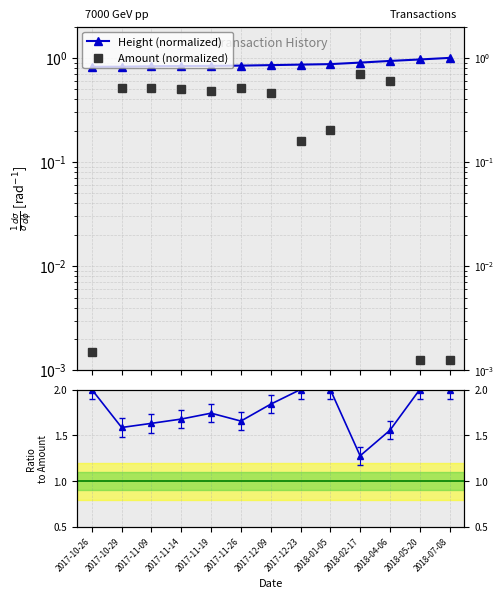

Reading left to right, transcribe all the data shown in this chart.

Height (normalized): 2017-10-26=0.8	2017-10-29=0.8	2017-11-09=0.8	2017-11-14=0.8	2017-11-19=0.8	2017-11-26=0.8	2017-12-09=0.9	2017-12-23=0.9	2018-01-05=0.9	2018-02-17=0.9	2018-04-06=0.9	2018-05-20=1.0	2018-07-08=1.0
Amount (normalized): 2017-10-26=0.0	2017-10-29=0.5	2017-11-09=0.5	2017-11-14=0.5	2017-11-19=0.5	2017-11-26=0.5	2017-12-09=0.5	2017-12-23=0.2	2018-01-05=0.2	2018-02-17=0.7	2018-04-06=0.6	2018-05-20=0.0	2018-07-08=0.0
Ratio Height/Amount: 2017-10-26=2.0	2017-10-29=1.6	2017-11-09=1.6	2017-11-14=1.7	2017-11-19=1.7	2017-11-26=1.7	2017-12-09=1.8	2017-12-23=2.0	2018-01-05=2.0	2018-02-17=1.3	2018-04-06=1.6	2018-05-20=2.0	2018-07-08=2.0